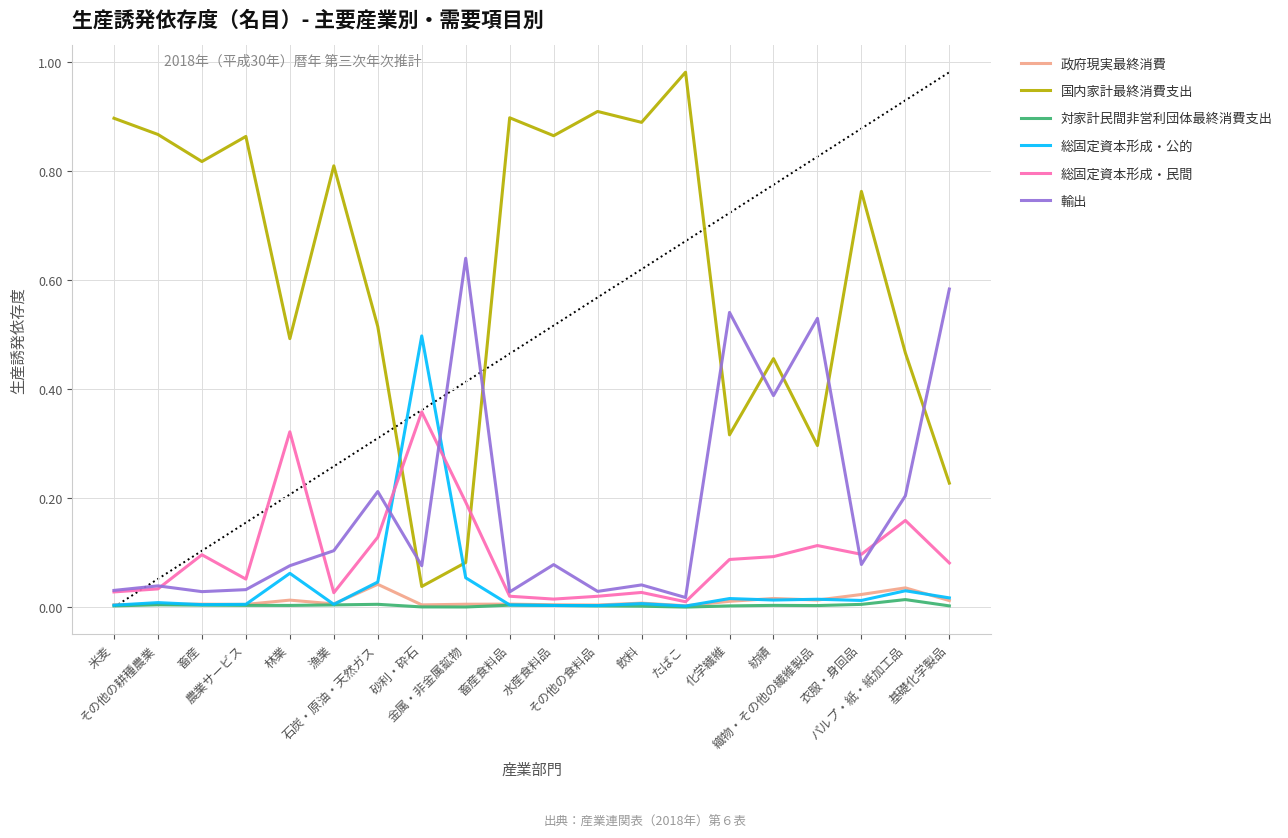

Which series has the largest total across all categories?

国内家計最終消費支出